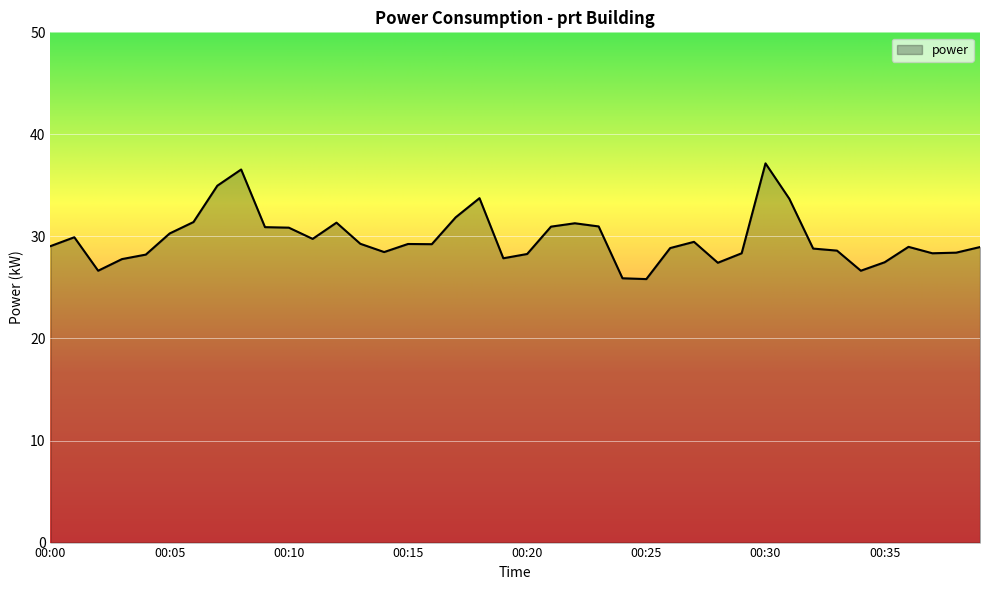

What is the difference between the second highest and minimum values?

10.7